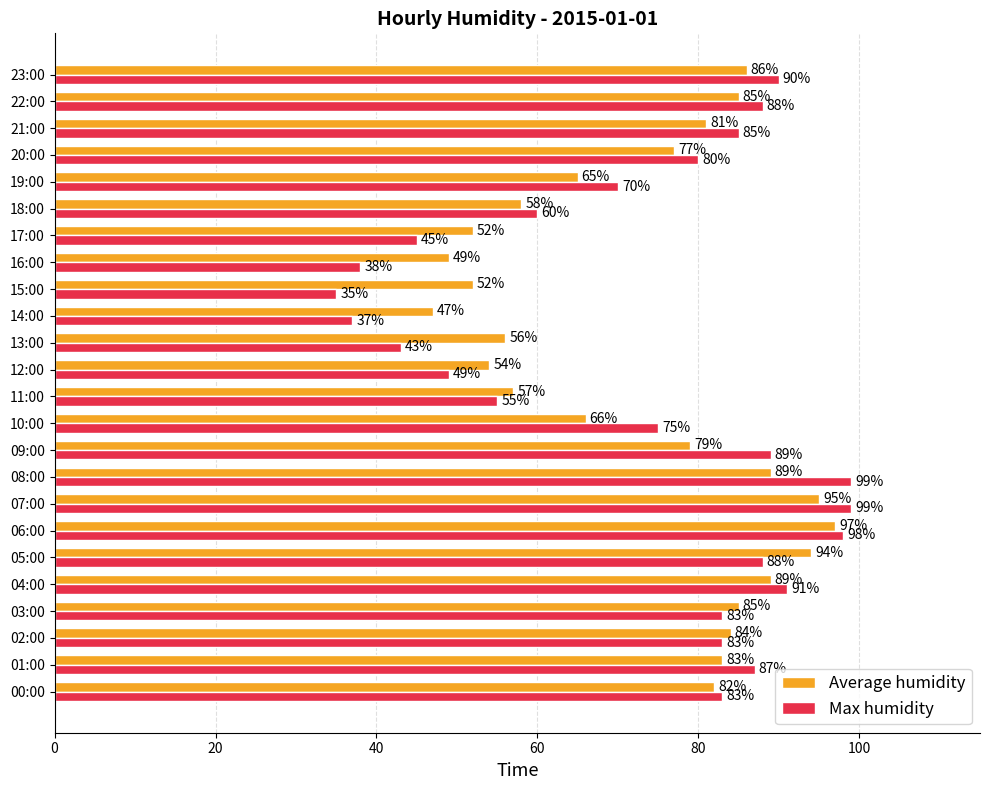

What is the sum of all Average humidity values?

1762